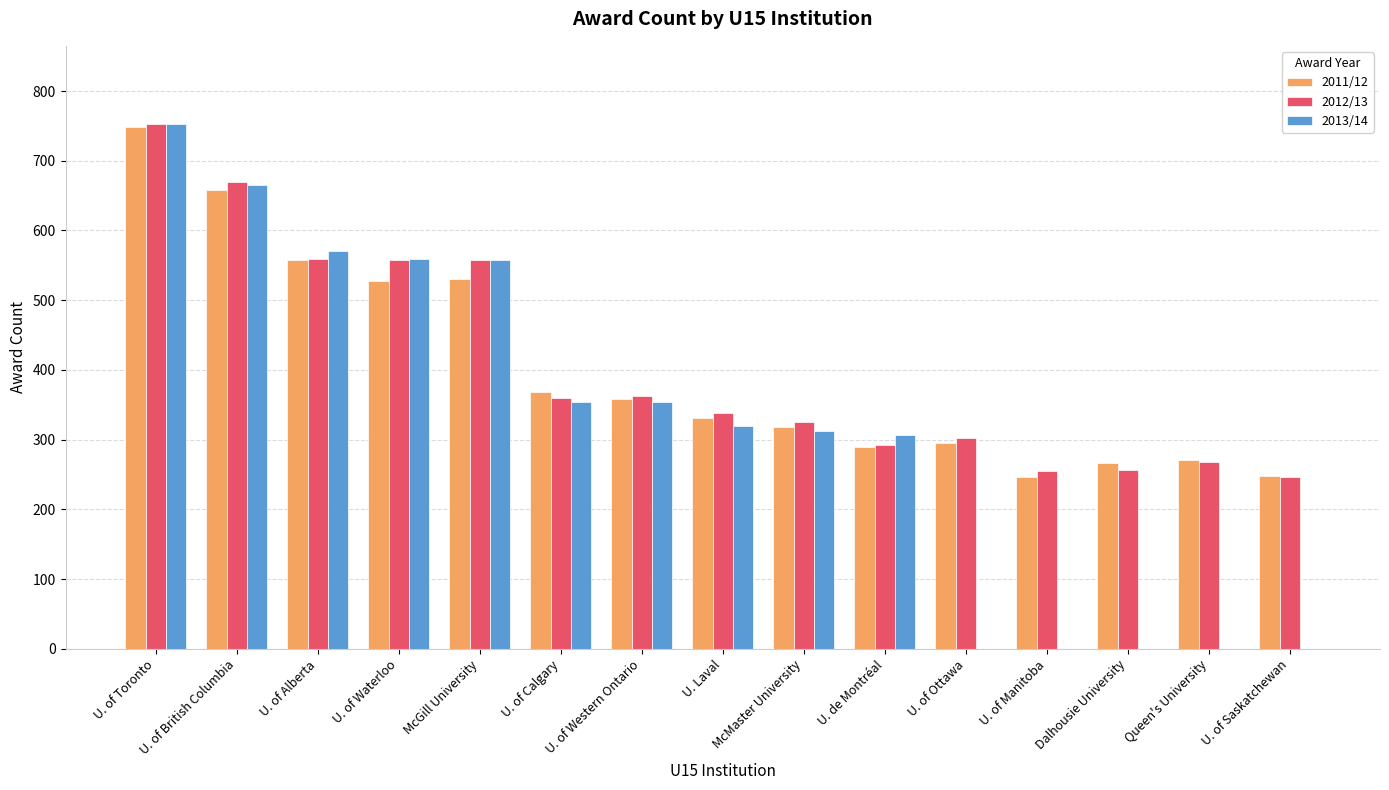

What are all the series names shown in the legend?

2011/12, 2012/13, 2013/14